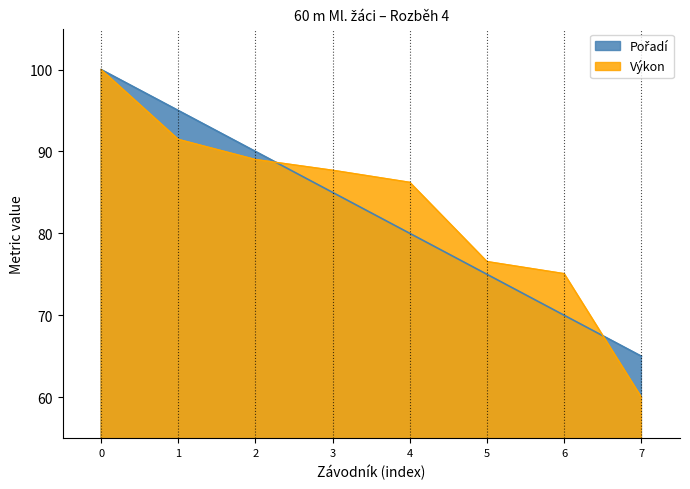

List the labels in order of Výkon value, smallest first.

7, 6, 5, 4, 3, 2, 1, 0